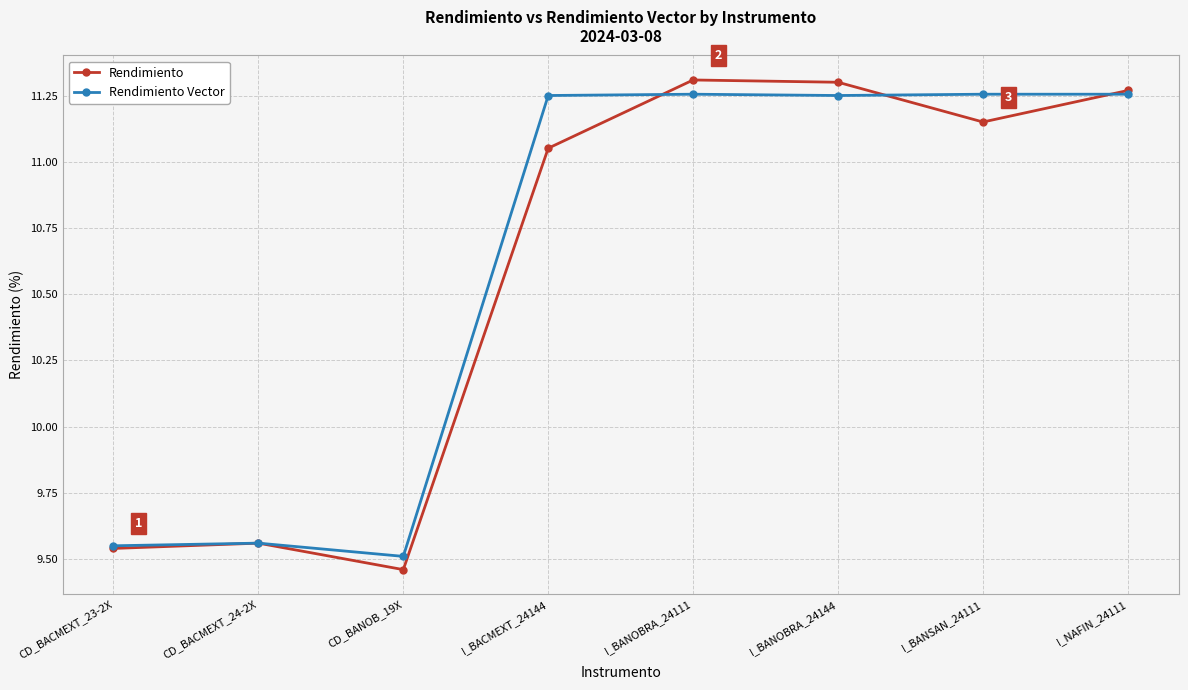

The Rendimiento series shows 11.3 at I_BANOBRA_24144. True or false?

True